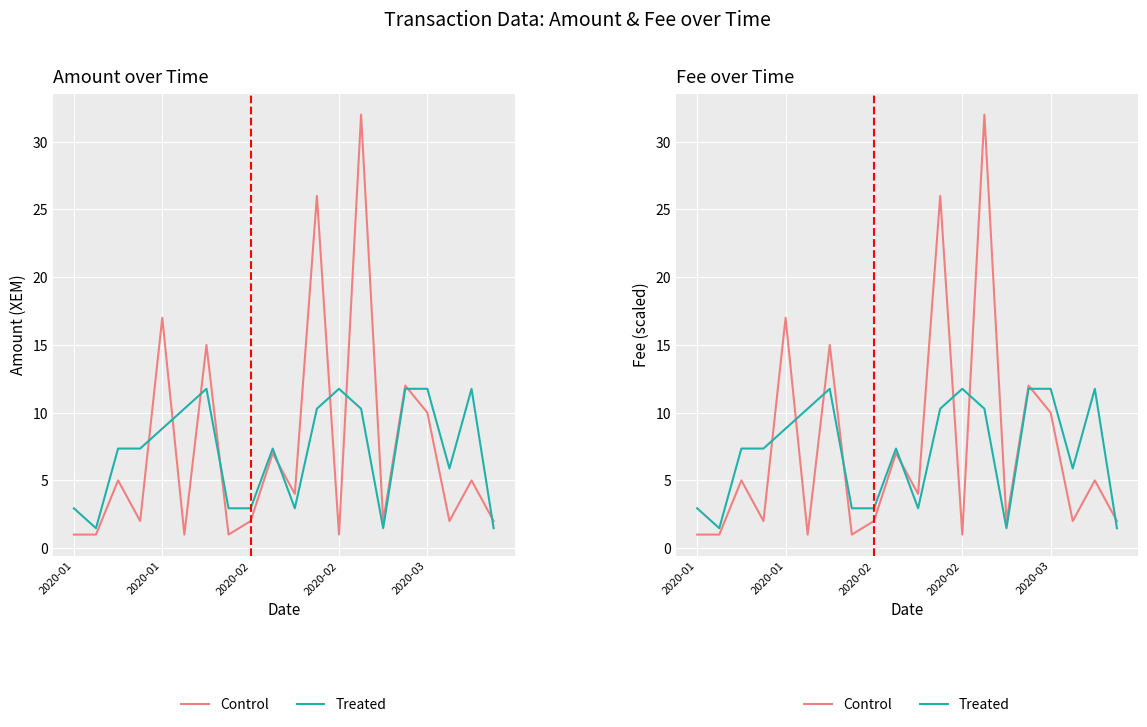

Which series changed the most between 6 and 7?

Control